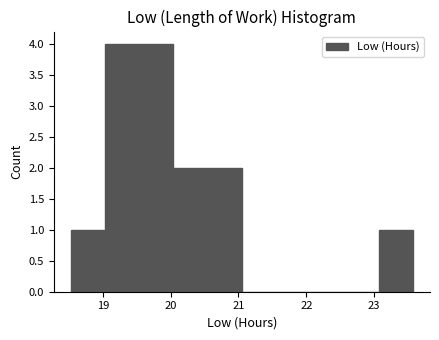

Reading left to right, transcribe this chart: for each bar, give the range it covers on the x-axis and its height. Neither the bar edges nor the heights are printed on the chart, so give them approximately, as read against the axes.

18.5 to 19.0: 1
19.0 to 19.5: 4
19.5 to 20.0: 4
20.0 to 20.5: 2
20.5 to 21.1: 2
21.1 to 21.6: 0
21.6 to 22.1: 0
22.1 to 22.6: 0
22.6 to 23.1: 0
23.1 to 23.6: 1